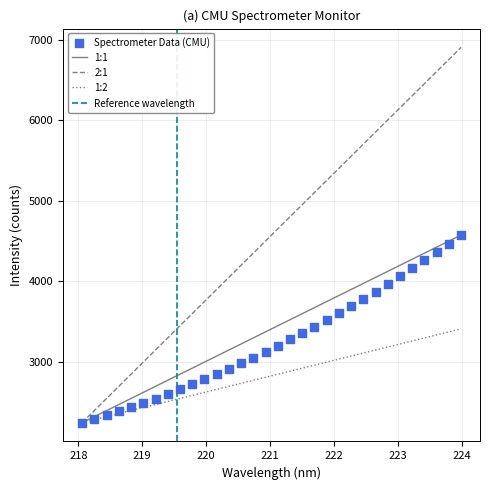

What is the range of Y values (max minus min)?

2333.7